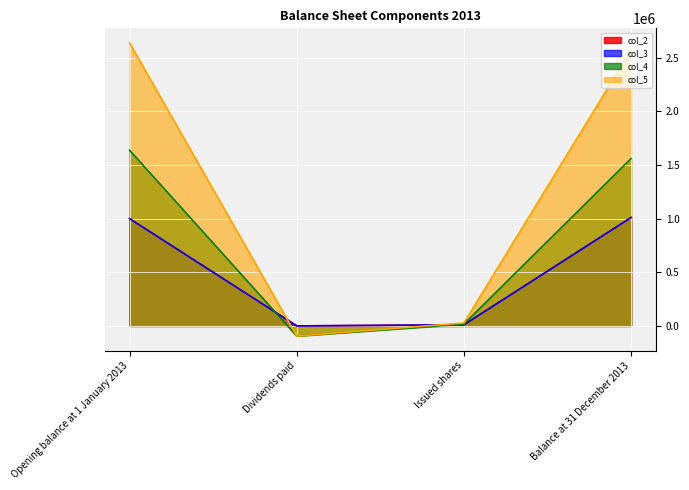

Read the col_3 line value at Balance at 31 December 2013.

1010353.0